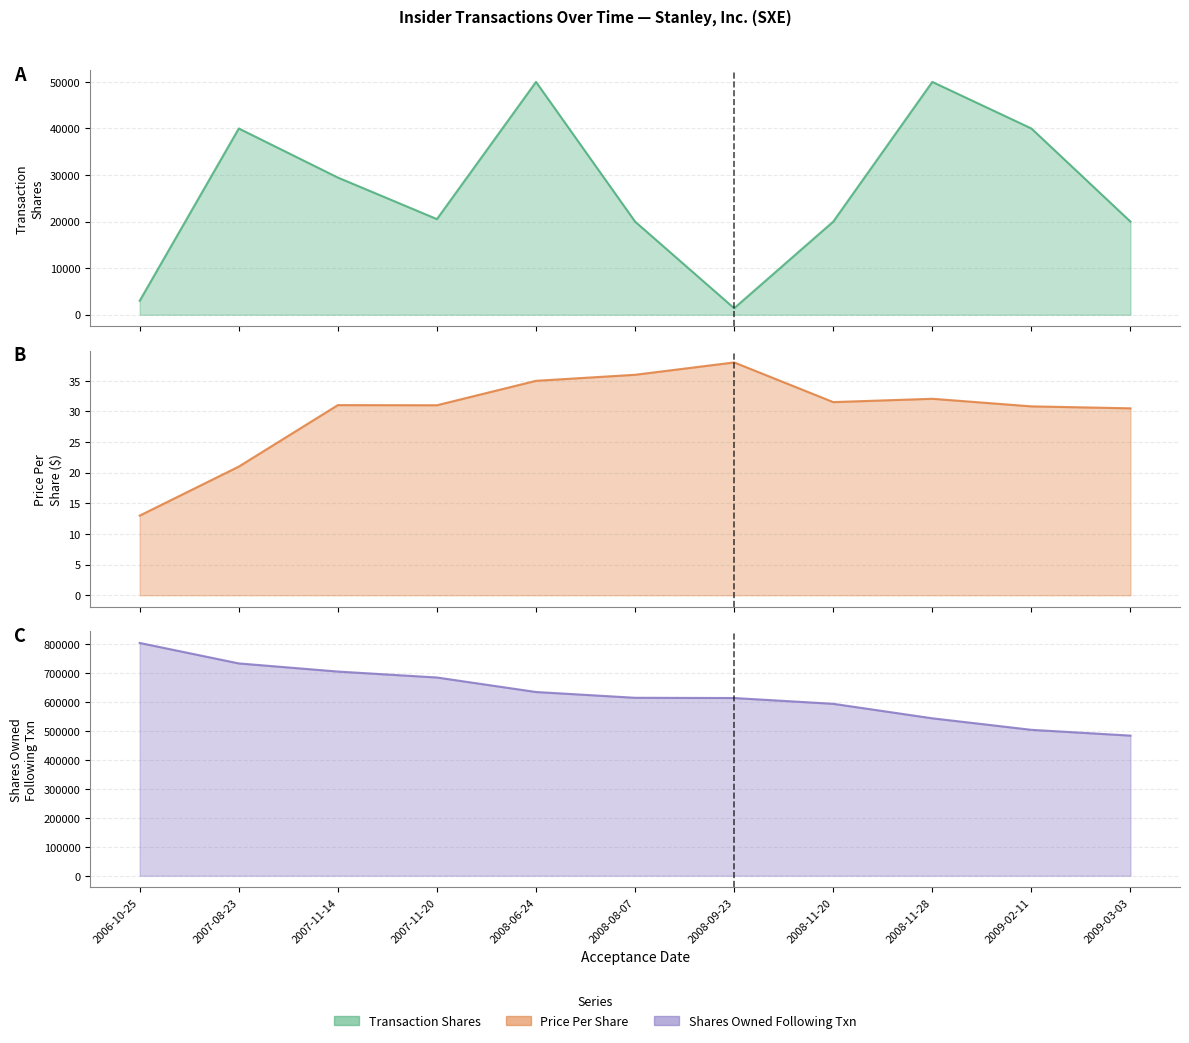

At how many categories does at least one series exceed 8663?

11